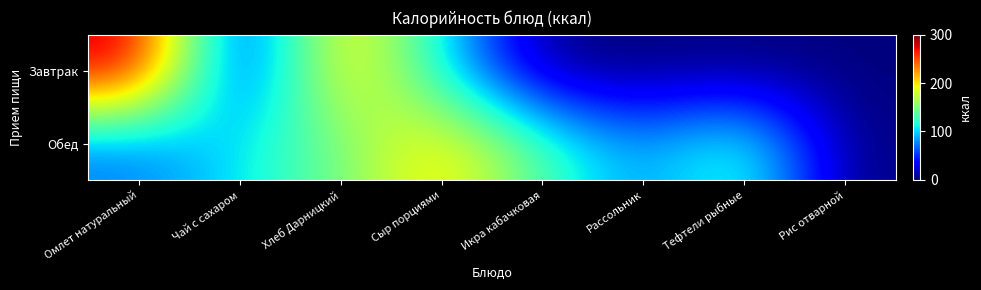

What is the total value across all series at Сыр порциями?

317.7